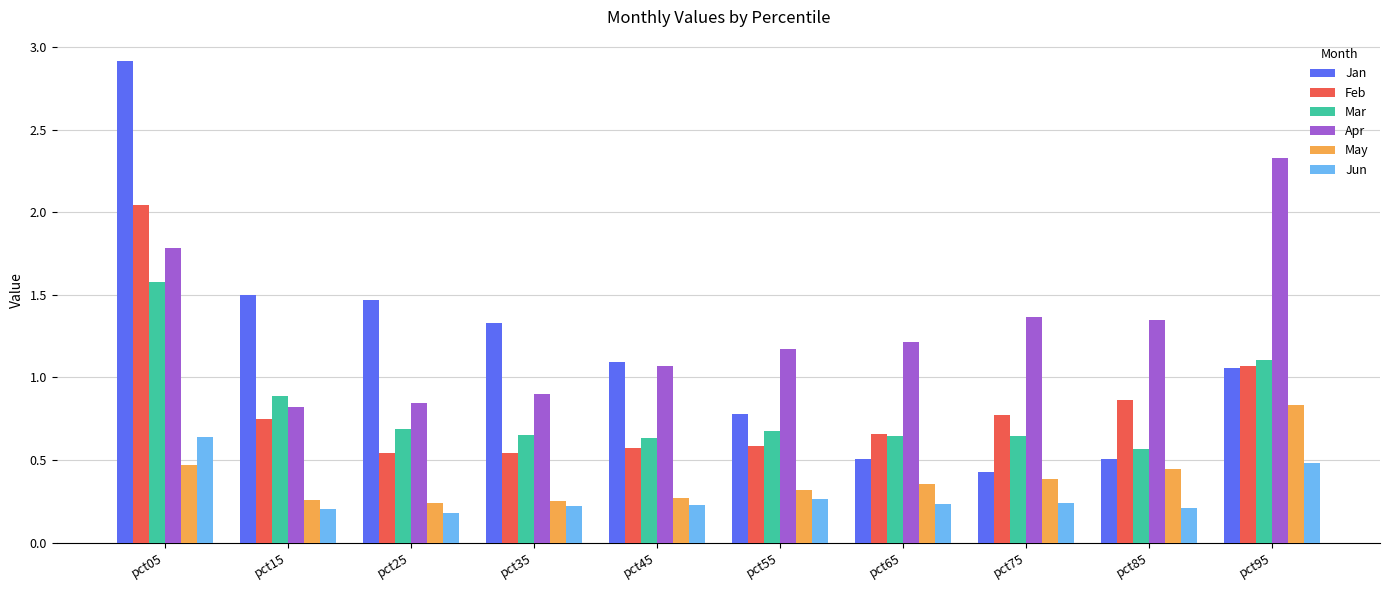

What is the difference between the second highest and minimum values in the Apr series?

1.0